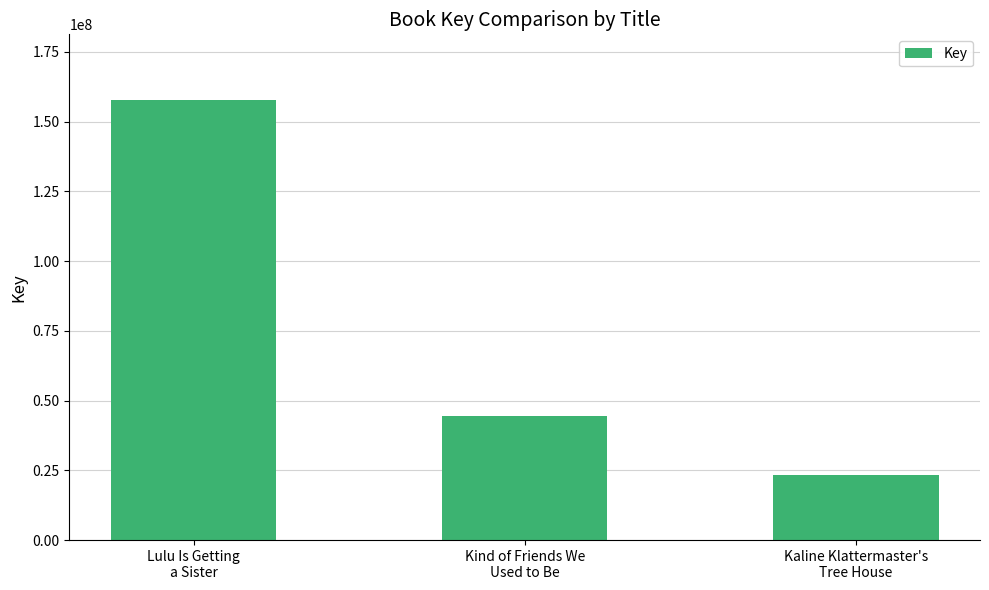

List the labels in order of value, largest first.

Lulu Is Getting
a Sister, Kind of Friends We
Used to Be, Kaline Klattermaster's
Tree House